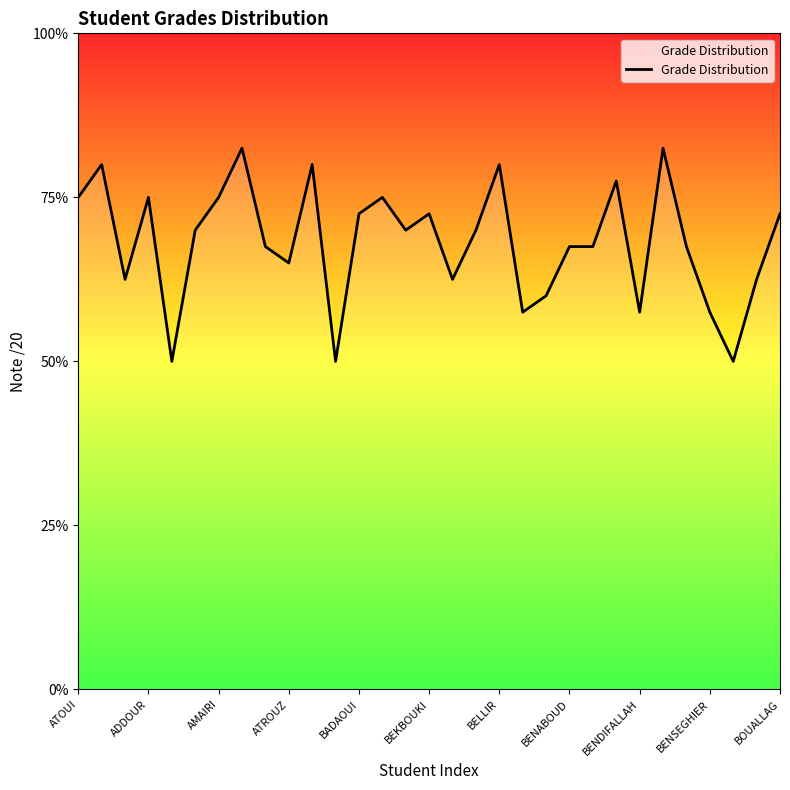

Does the chart have visible grid lines?

No